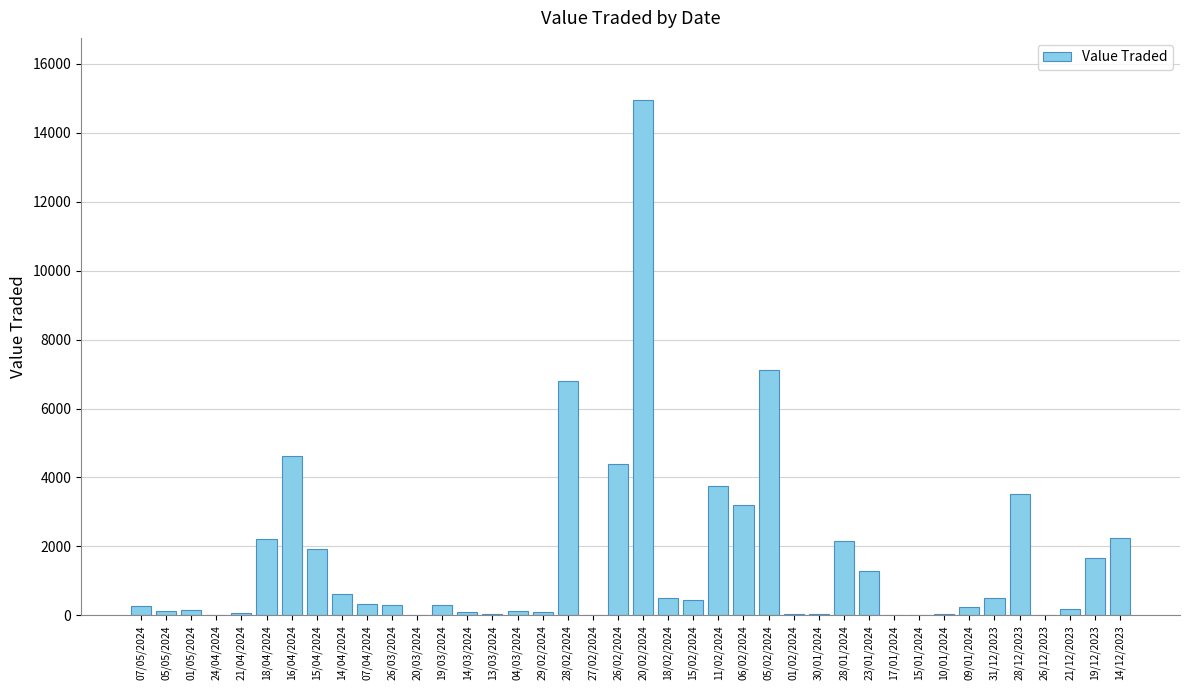

The chart shows a value of 5080 at 06/02/2024. True or false?

False